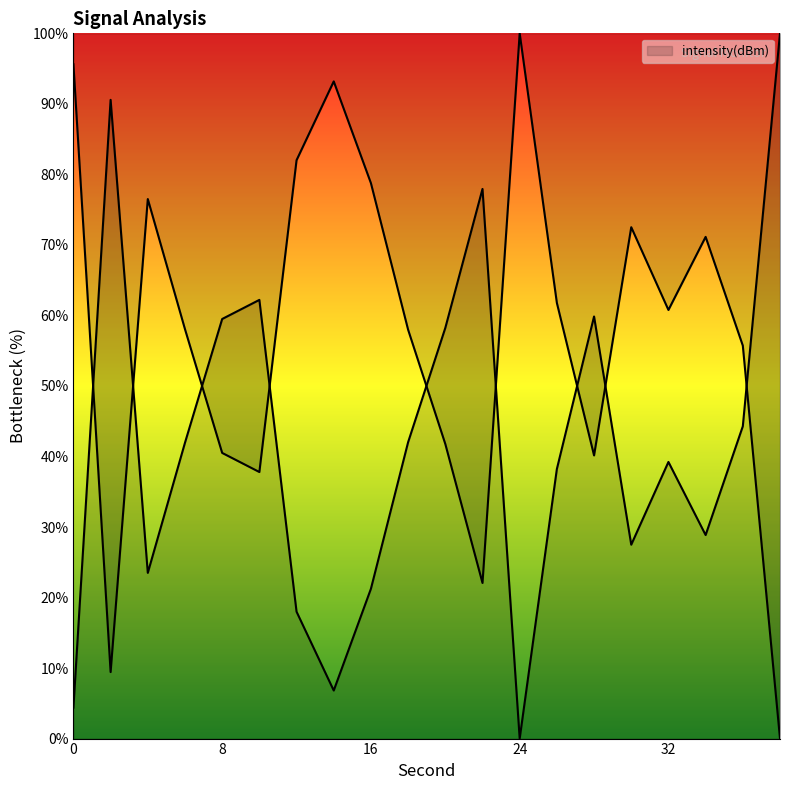

Which has a higher value, 18 or 22?

18